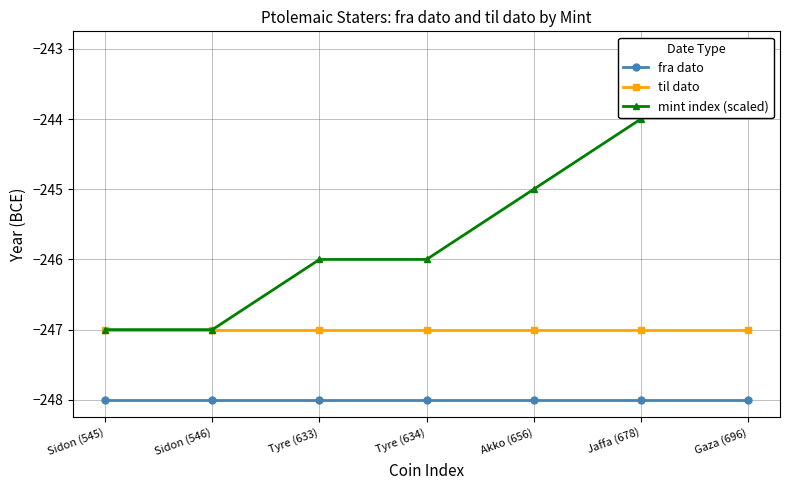

What value does the til dato series have at Jaffa (678)?

-247